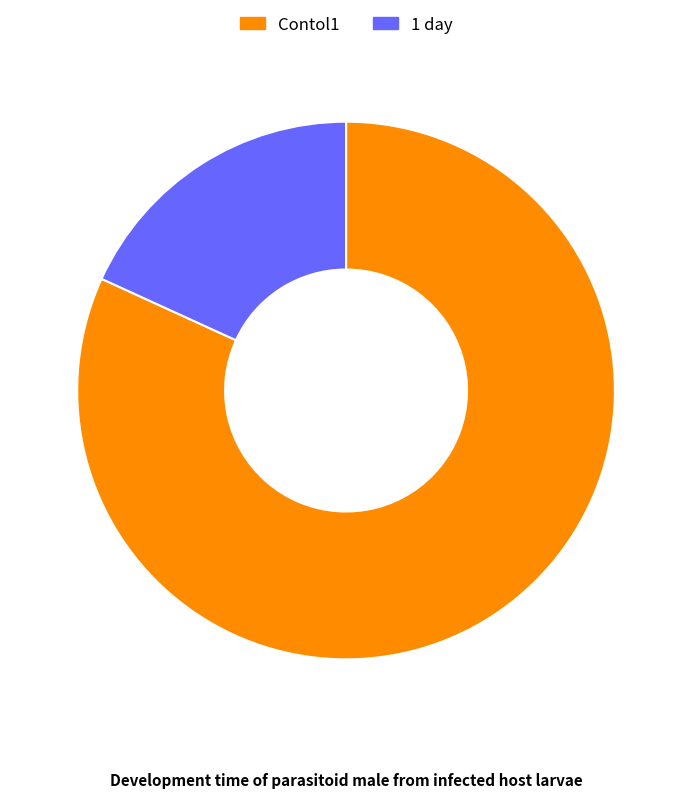

Is it true that Contol1 is 82% of the pie?

True